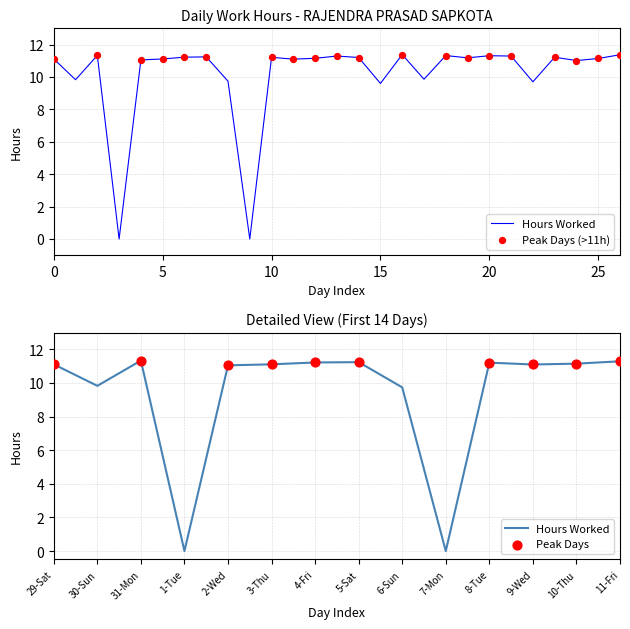

Which has a higher value, 20-Sun or 22-Tue?

22-Tue